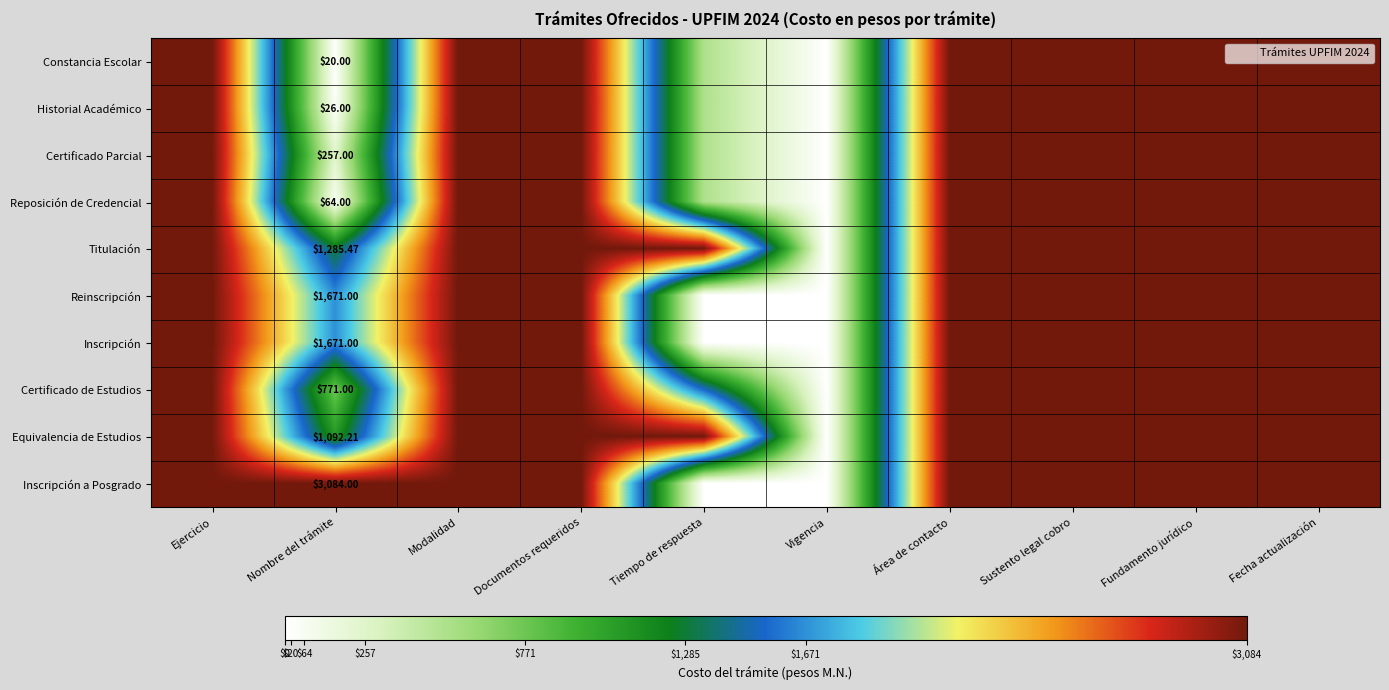

Is the value of Certificado Parcial at Vigencia greater than the value of Constancia Escolar at Nombre del trámite?

No